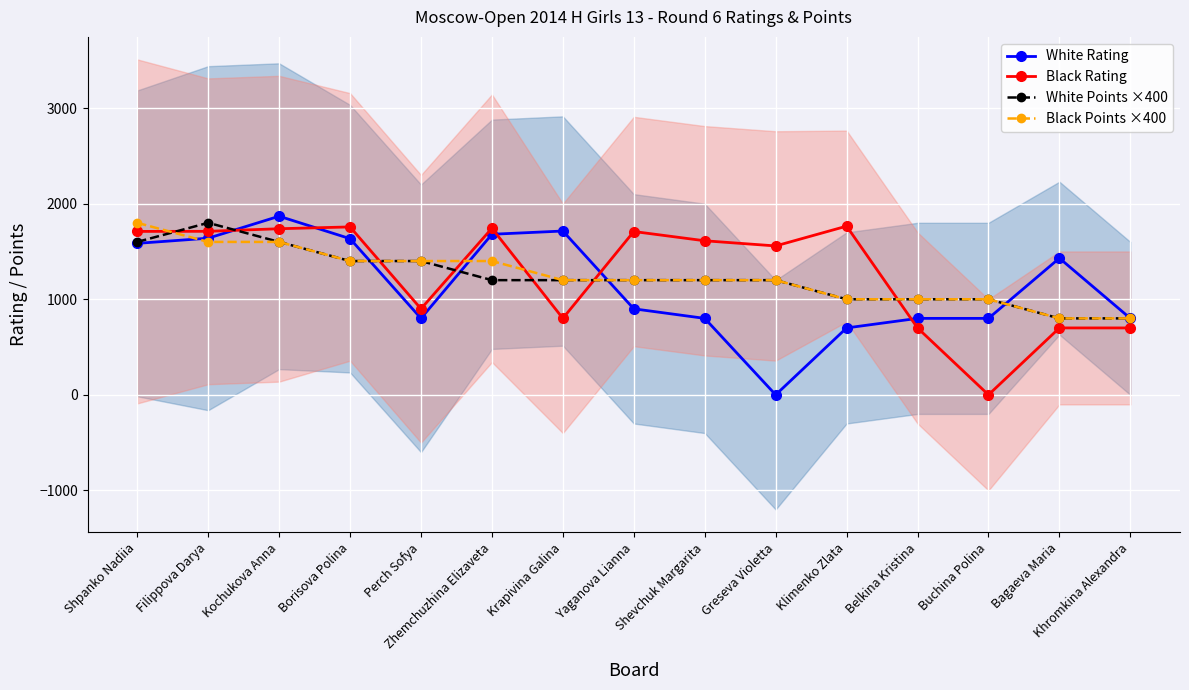

How many lines are shown in the chart?

4